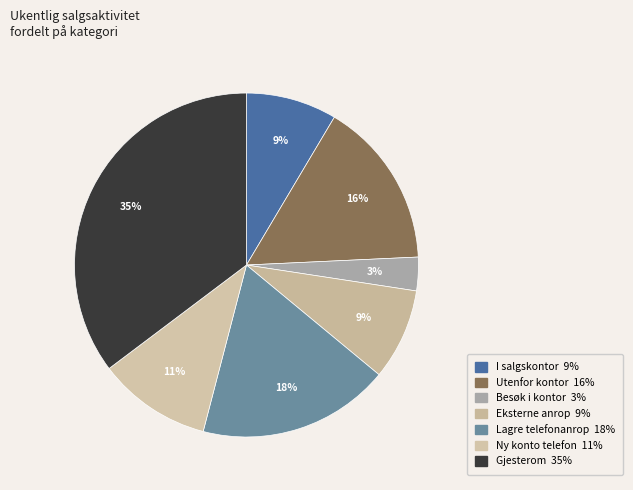

Do Gjesterom and Ny konto telefon together represent more than half of the pie?

No